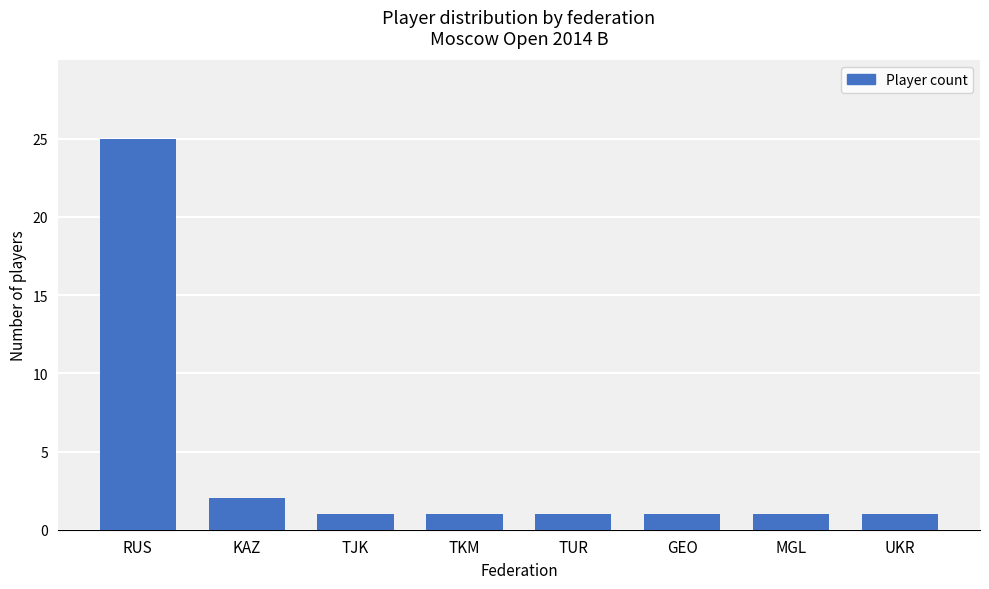

What is the label of the 1st bar from the right?

UKR